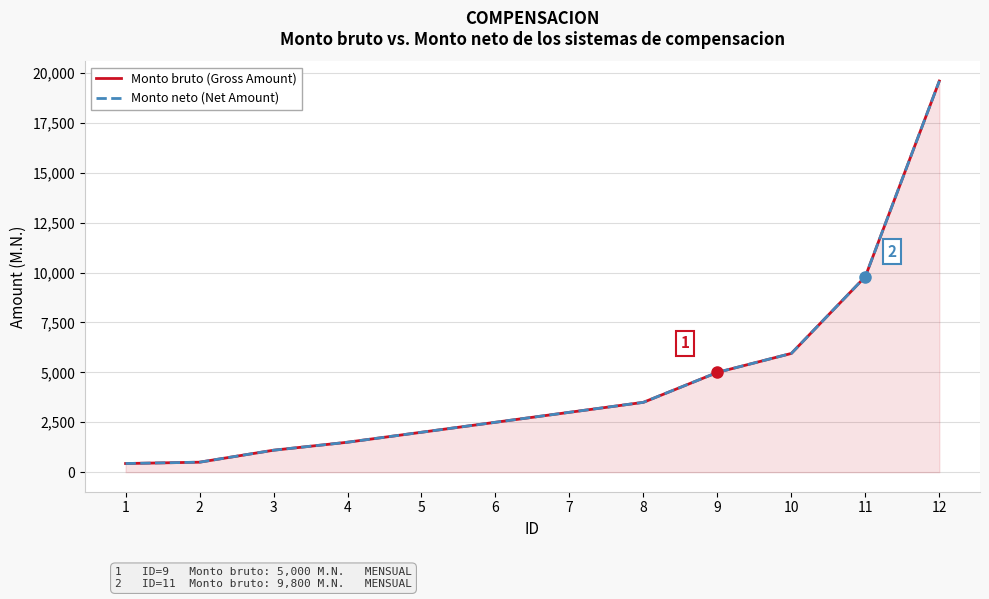

How many lines are shown in the chart?

2